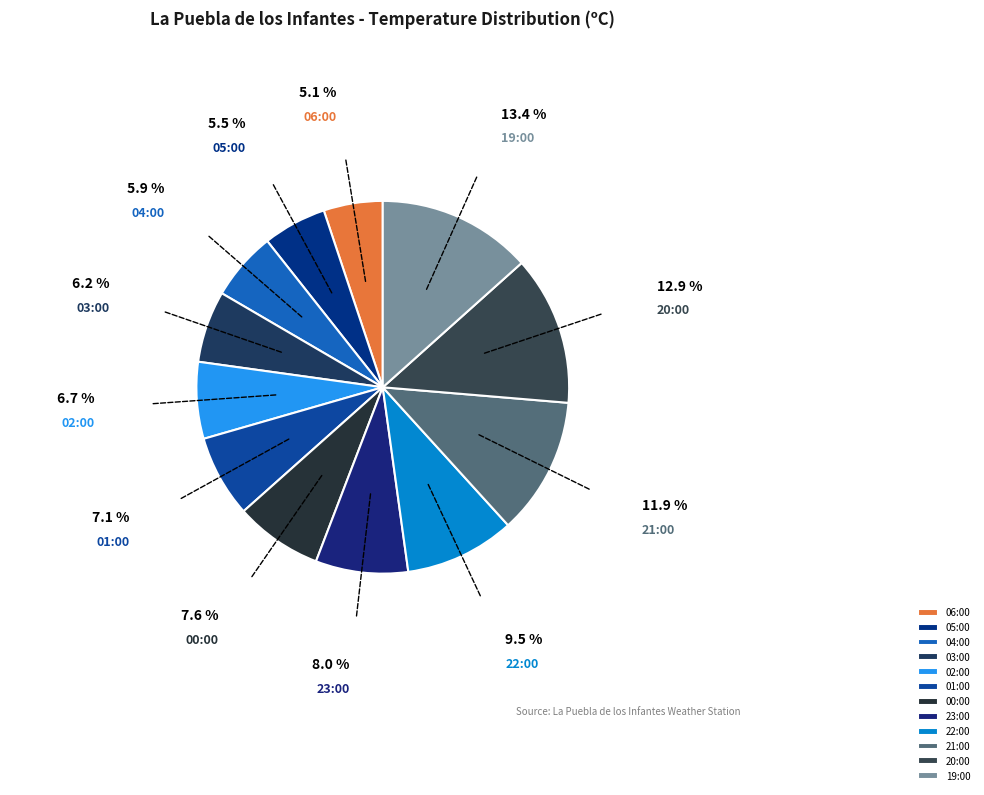

Is there a majority slice in this chart?

No